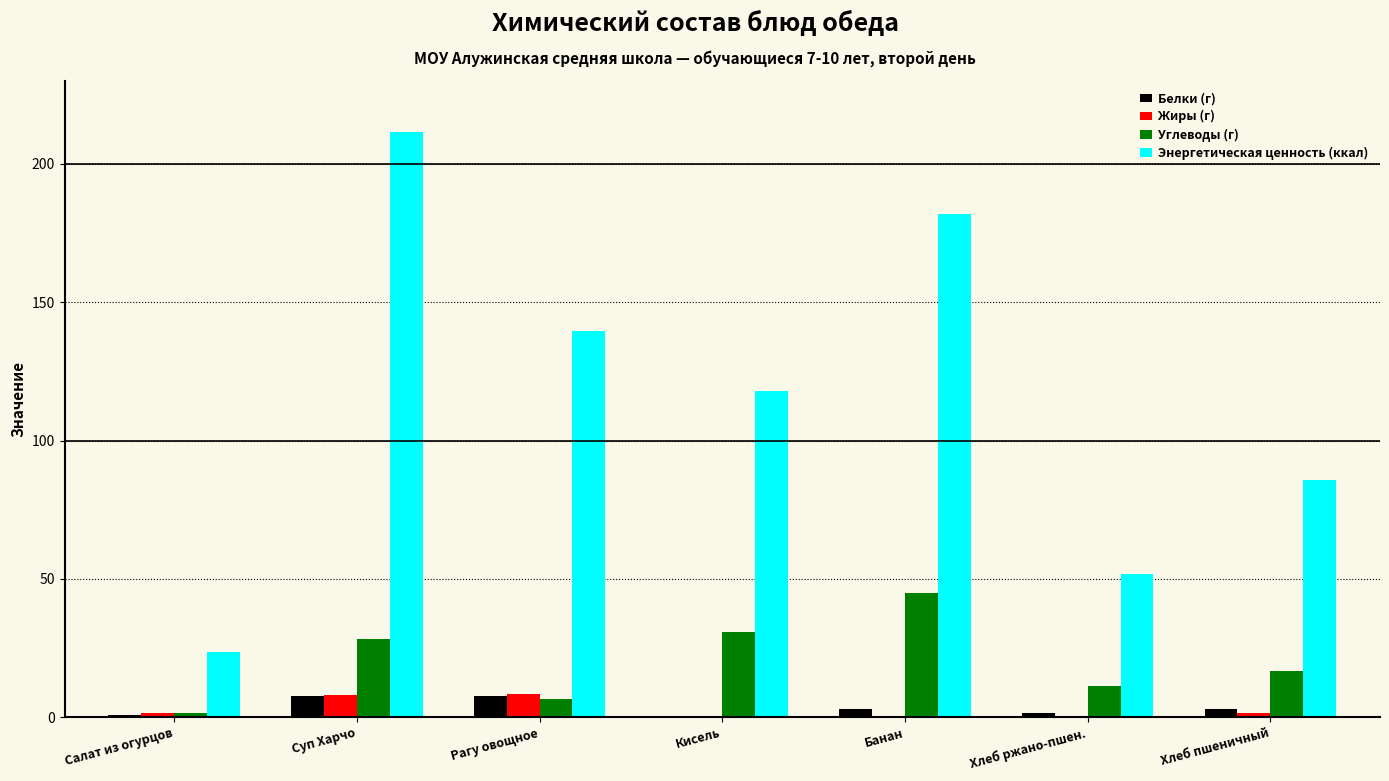

What value does the Углеводы (г) series have at Салат из огурцов?

1.5